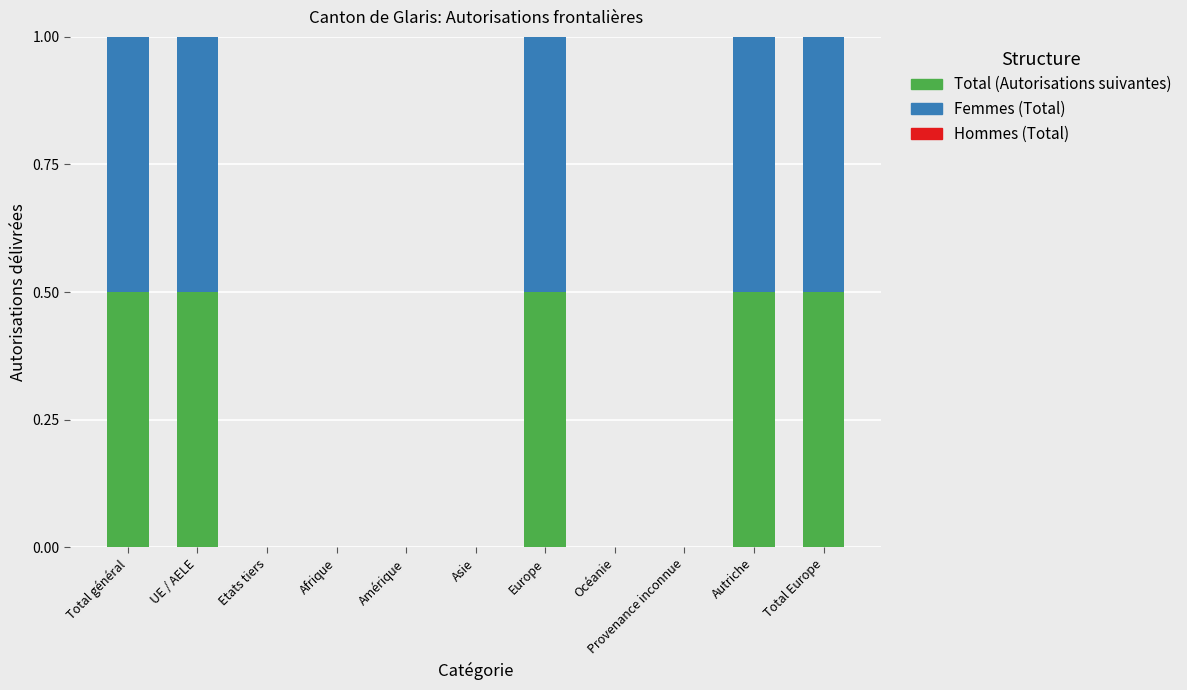

What is the total value across all series at UE / AELE?

1.0